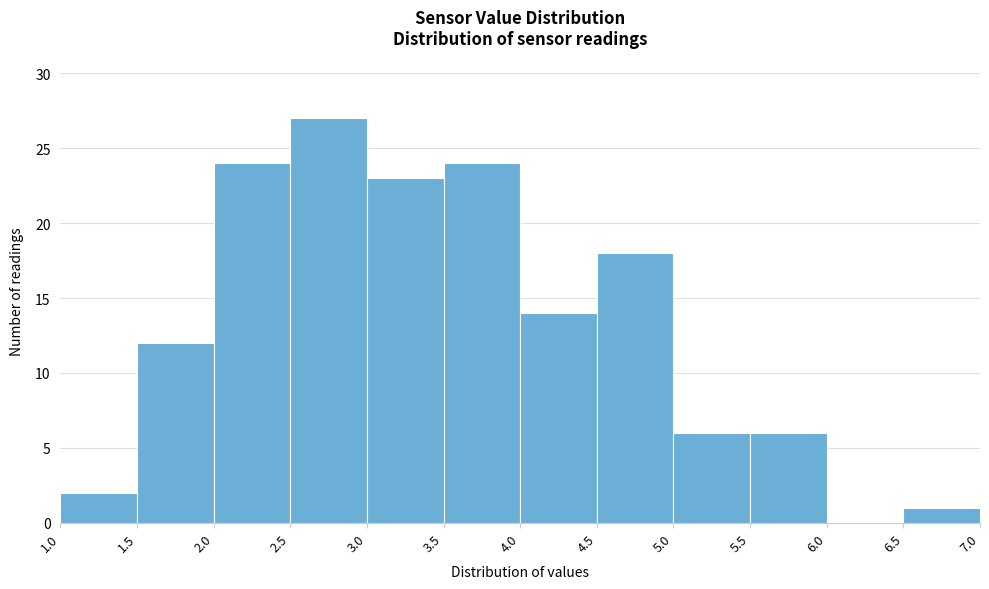

How tall is the bar that spans 2.0 to 2.5 on the x-axis? The values are not printed on the chart, so give them approximately, as read against the axis.

24